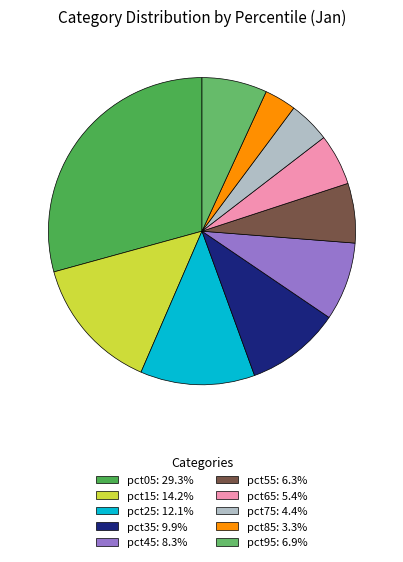

What is the smallest slice in the pie chart?

pct85